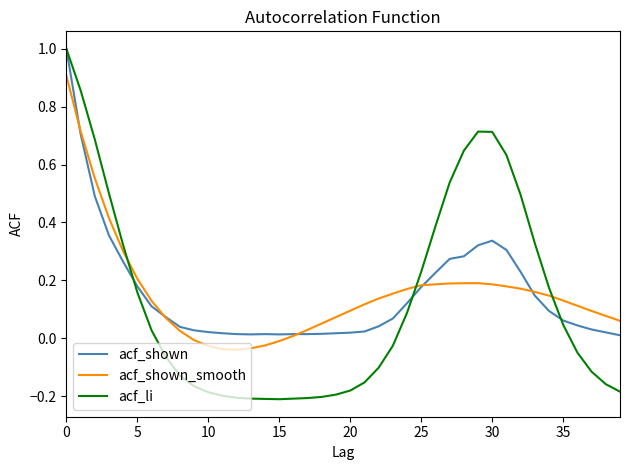

Which series has the widest spread of values?

acf_li